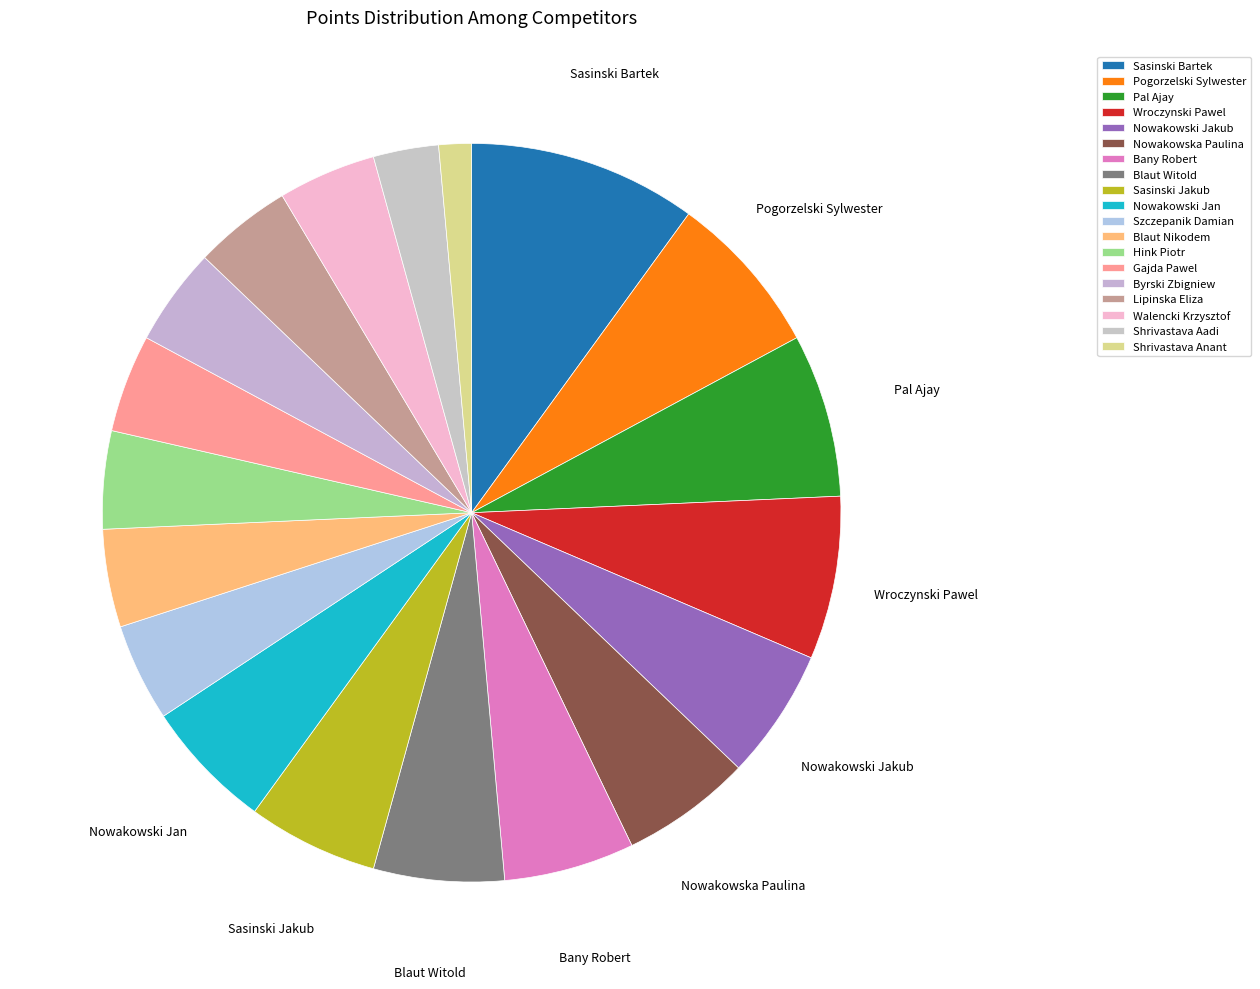

Which category has the smallest portion of the pie?

Shrivastava Anant